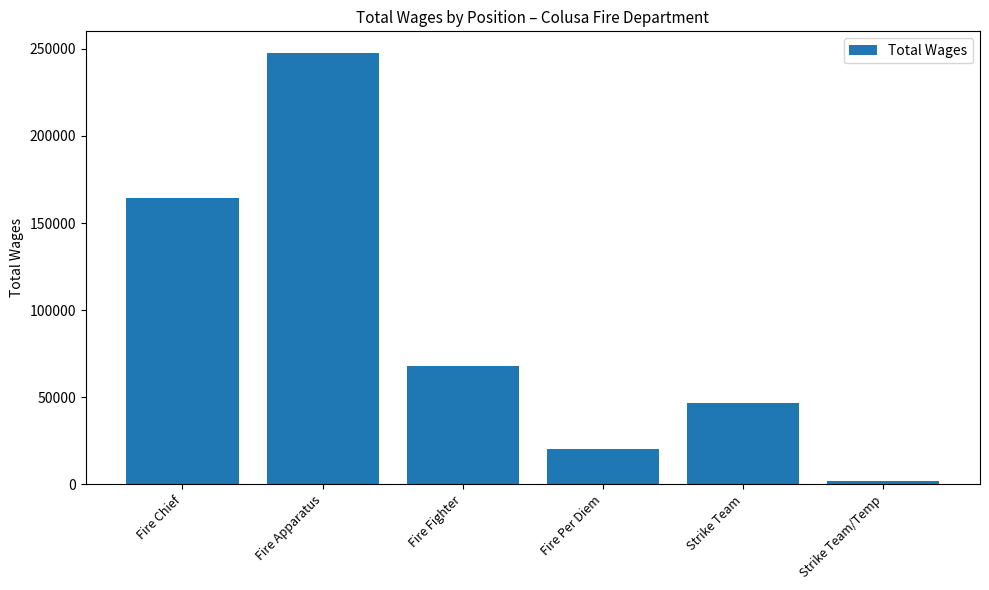

What is the value of the 4th bar from the left?

20069